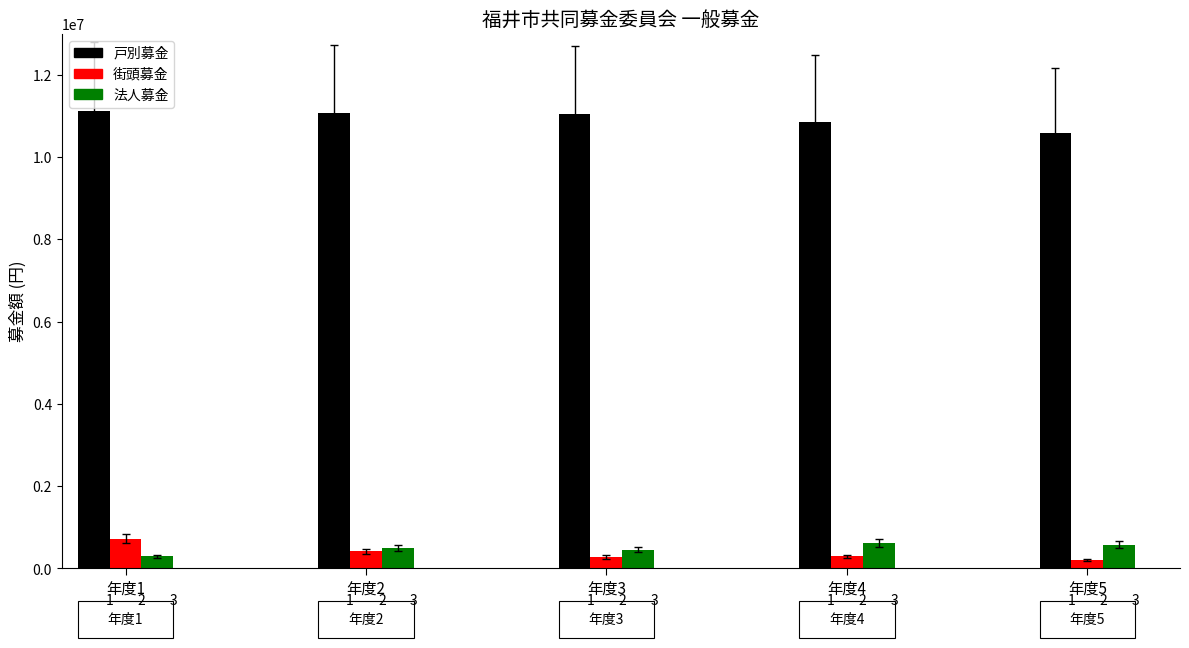

Which series changed the most between 年度4 and 年度5?

戸別募金